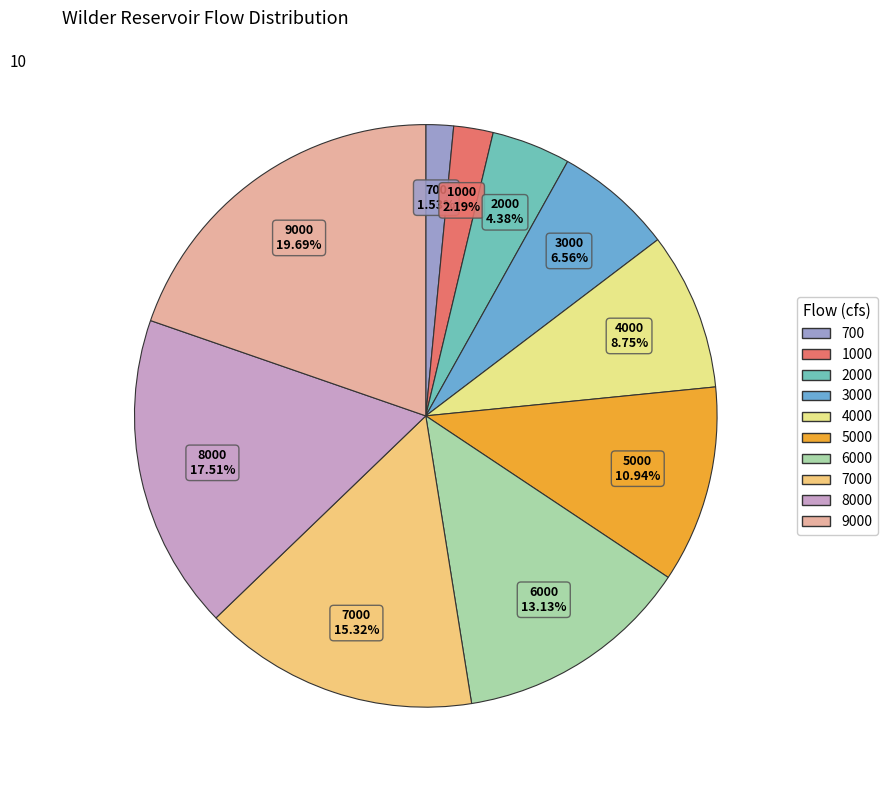

To the nearest percent, what percentage of the pie is 7000?

15%